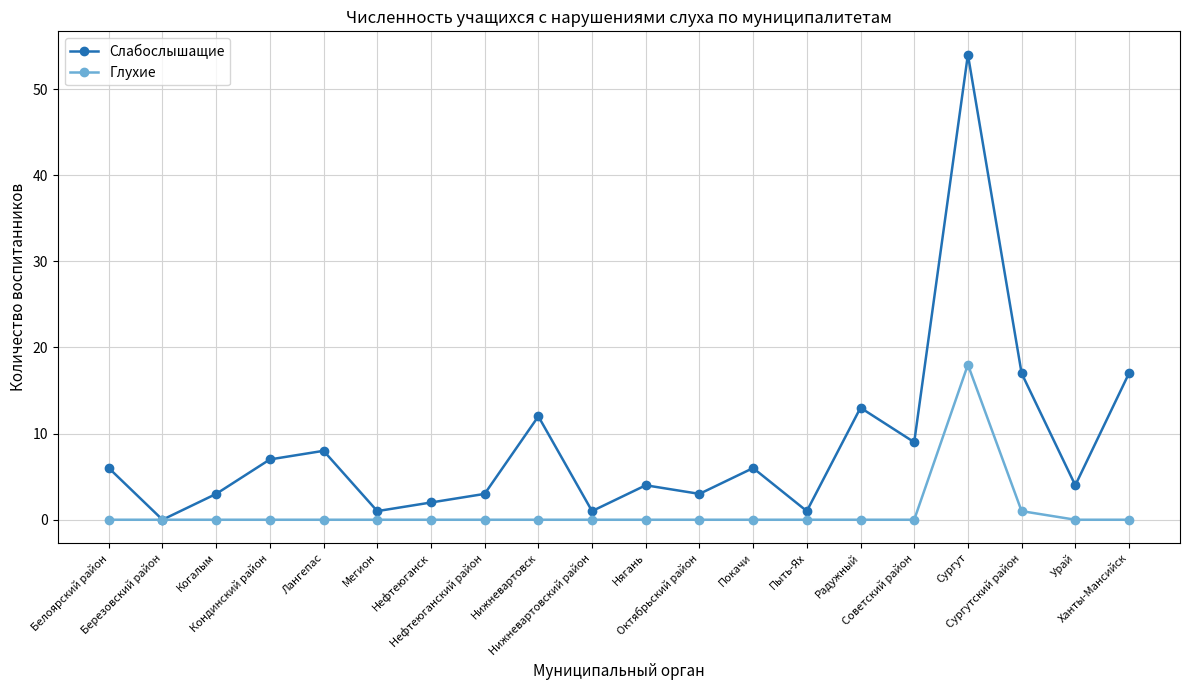

Is it true that Слабослышащие equals -33 at Березовский район?

False